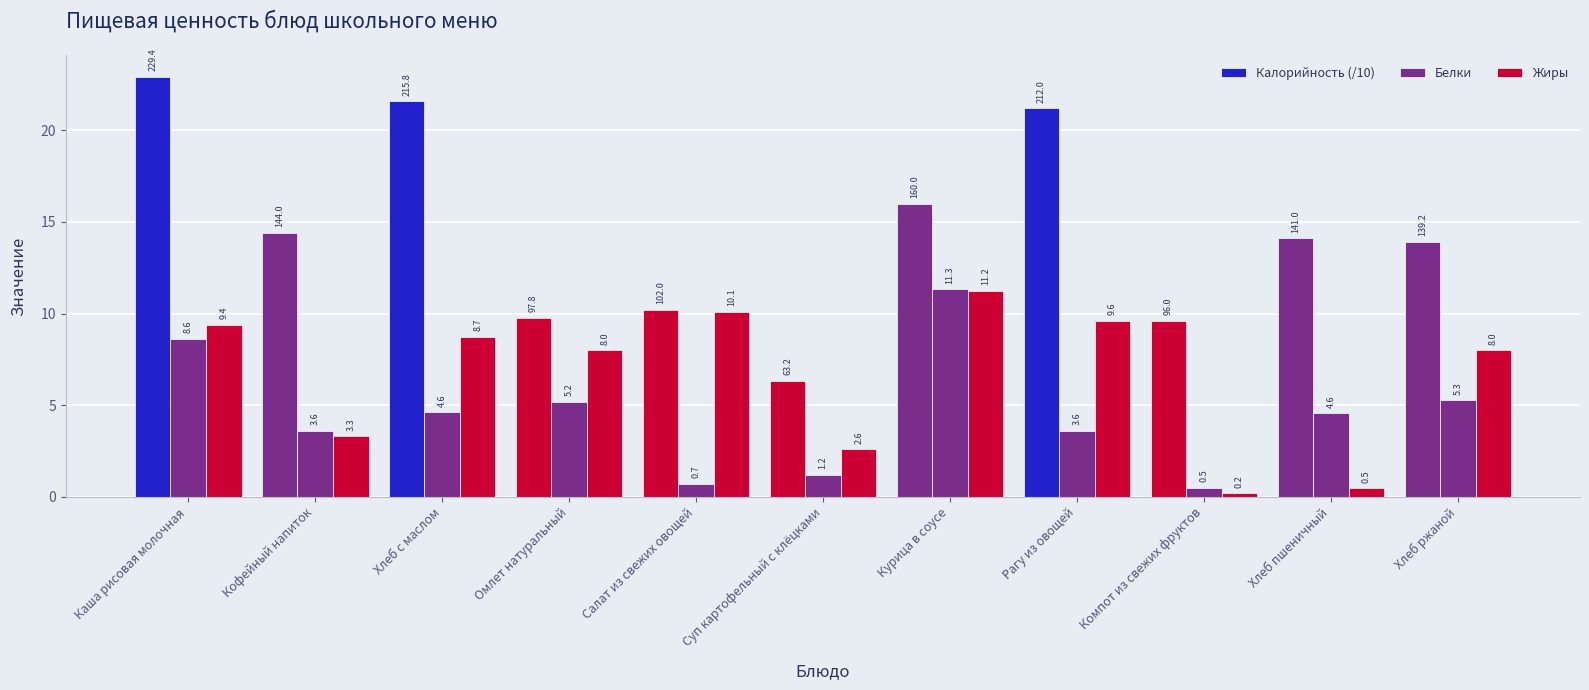

How many bars are there in total?

33